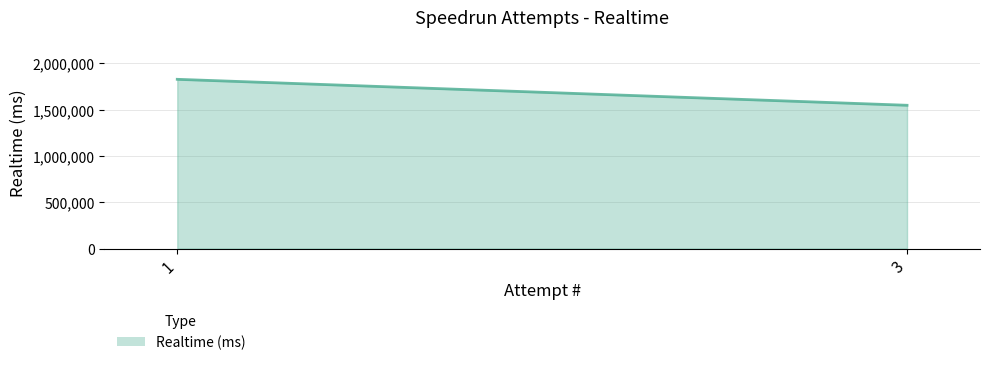

What is the smallest value displayed?

1546527